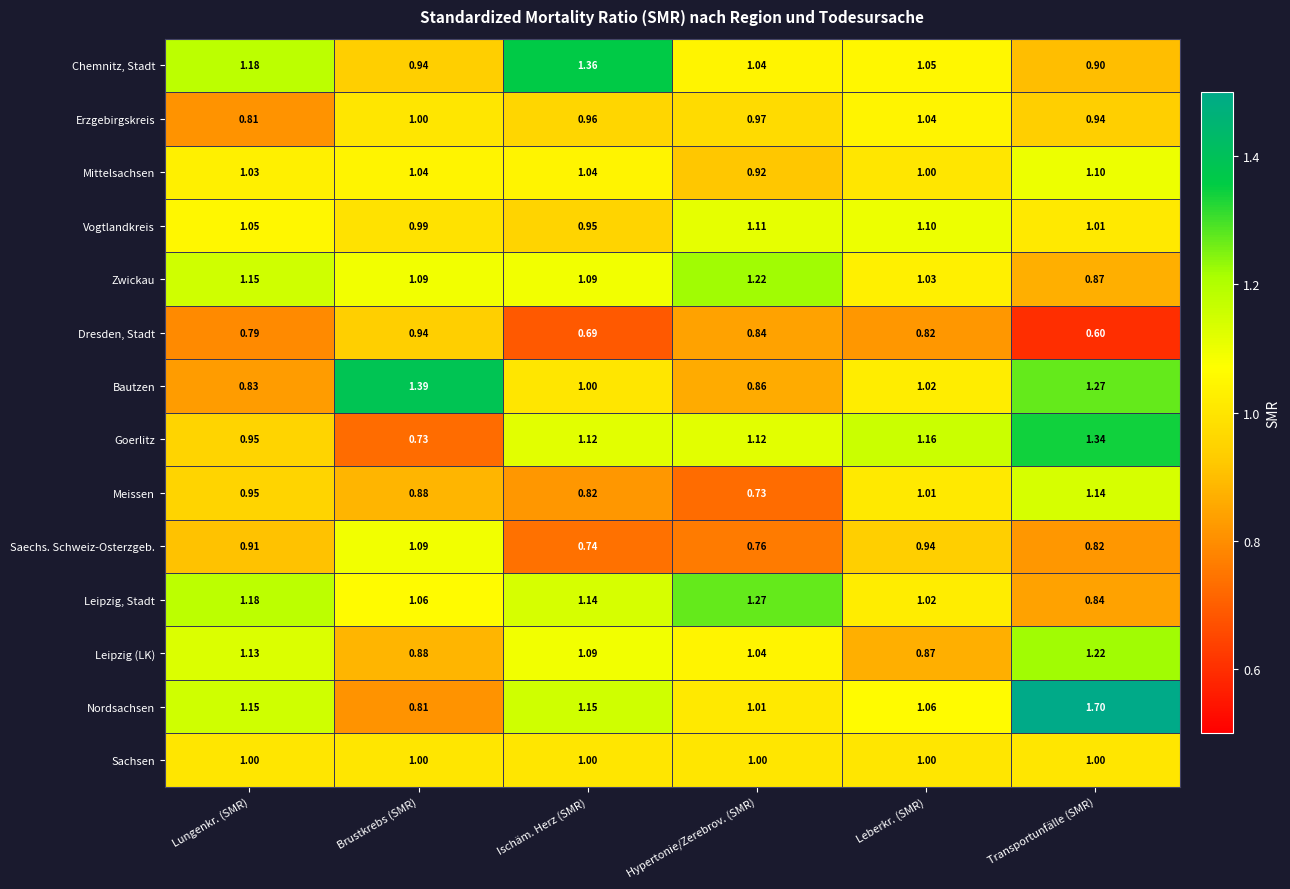

What is the total value across all series at Lungenkr. (SMR)?

14.1